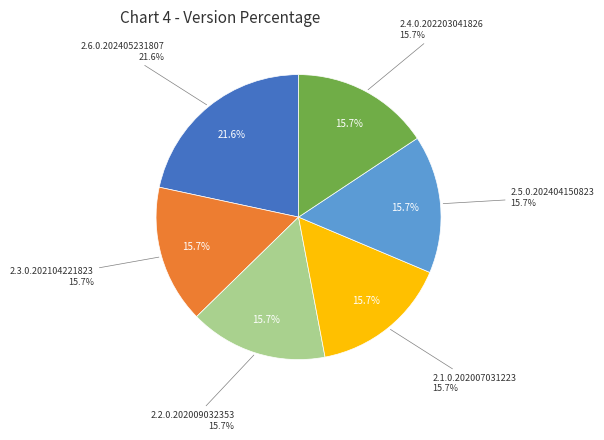

Which category has the biggest portion of the pie?

2.6.0.202405231807